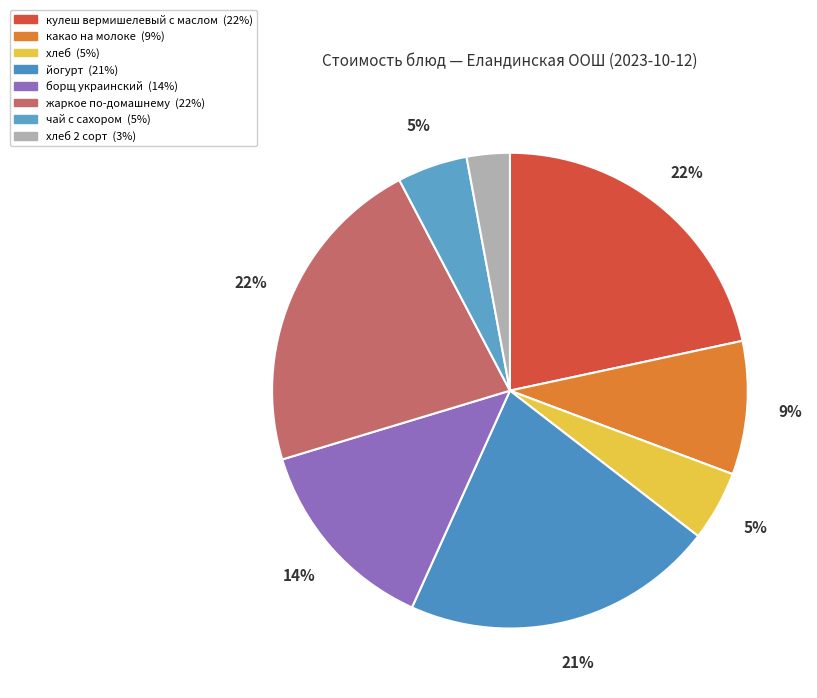

To the nearest percent, what is the difference between the largest and smallest slice percentages?

19%